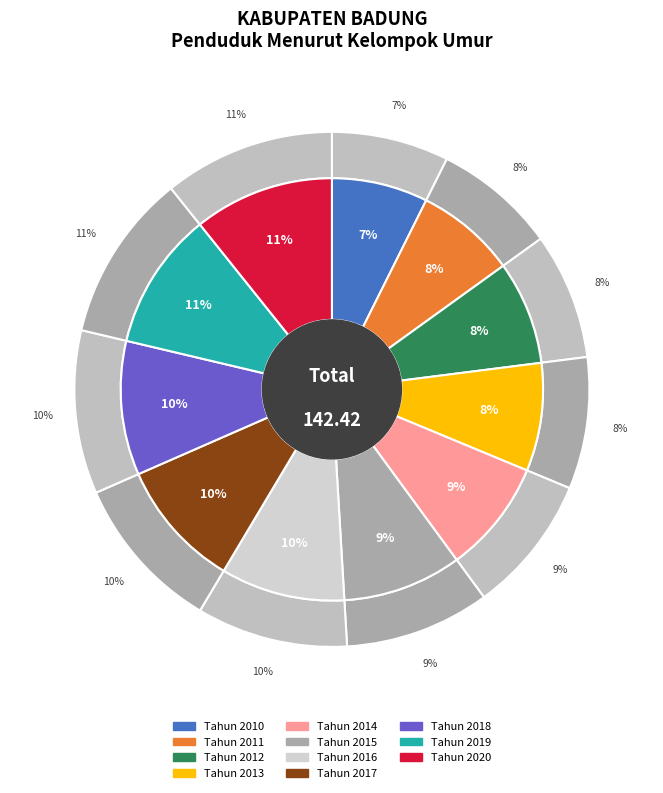

To the nearest percent, what percentage of the pie is Tahun 2020?

11%